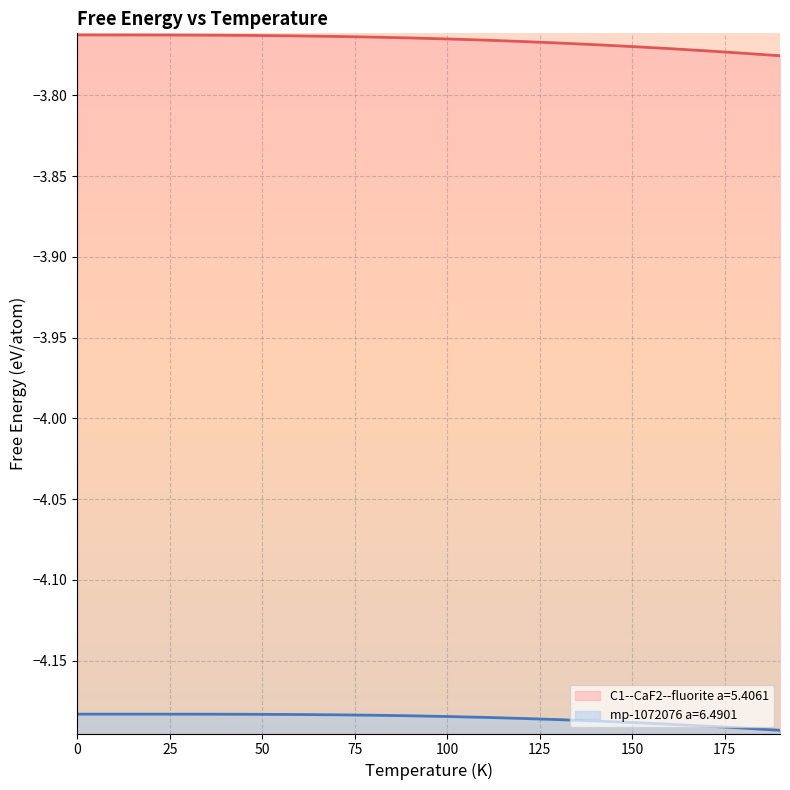

How many lines are shown in the chart?

2